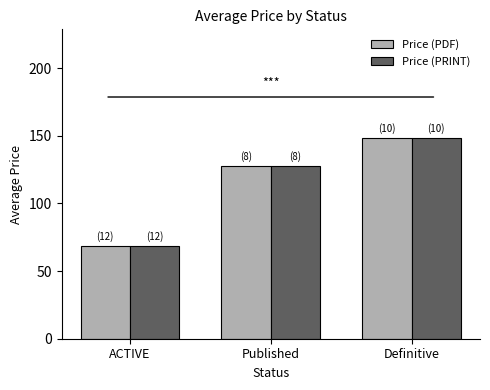

At how many categories does at least one series exceed 84?

2